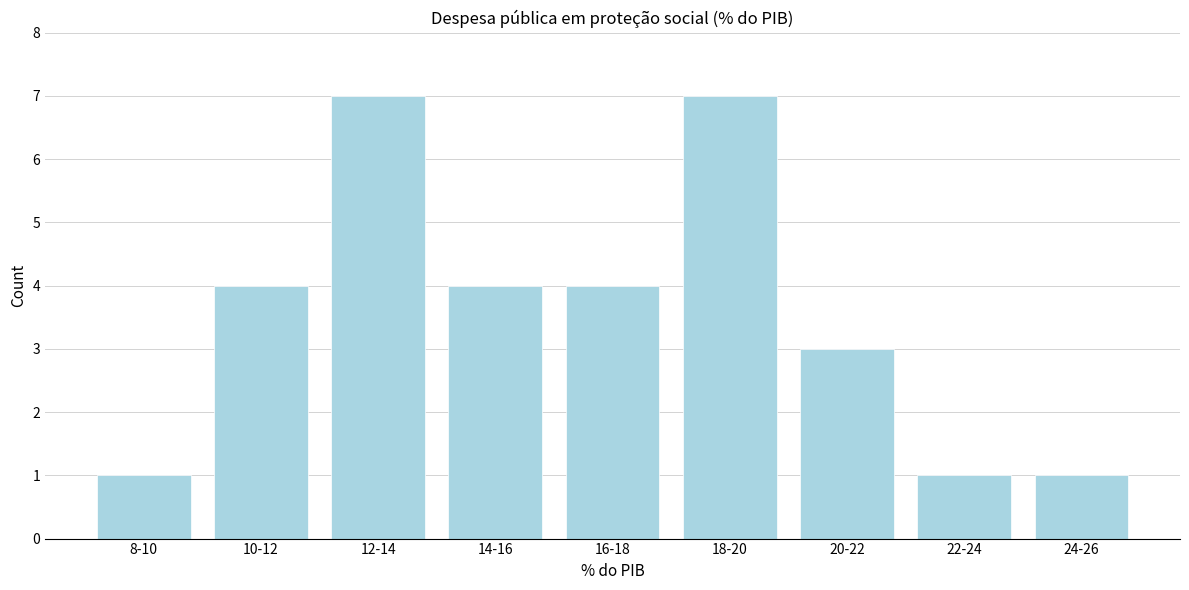

Reading left to right, extract all data points from this chart.

8-10=1	10-12=4	12-14=7	14-16=4	16-18=4	18-20=7	20-22=3	22-24=1	24-26=1